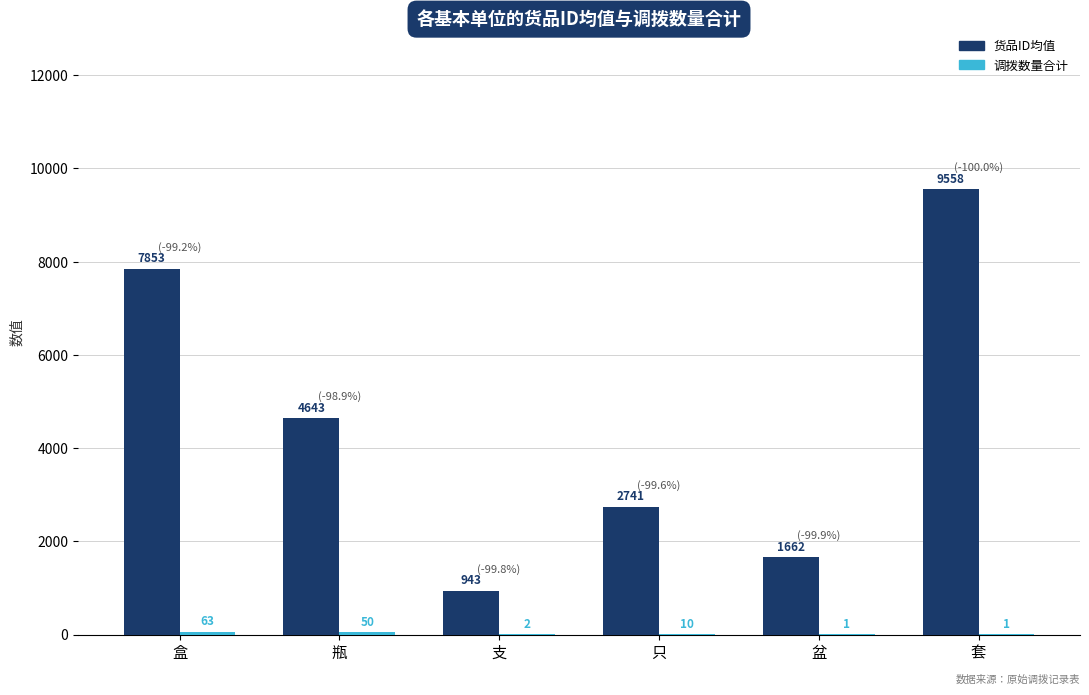

What is the total value across all series at 只?

2751